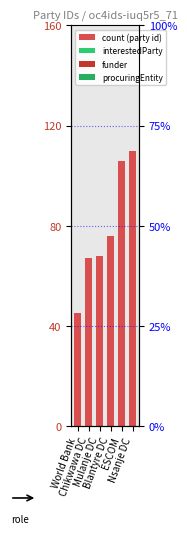

What is the minimum value shown in the chart?

45